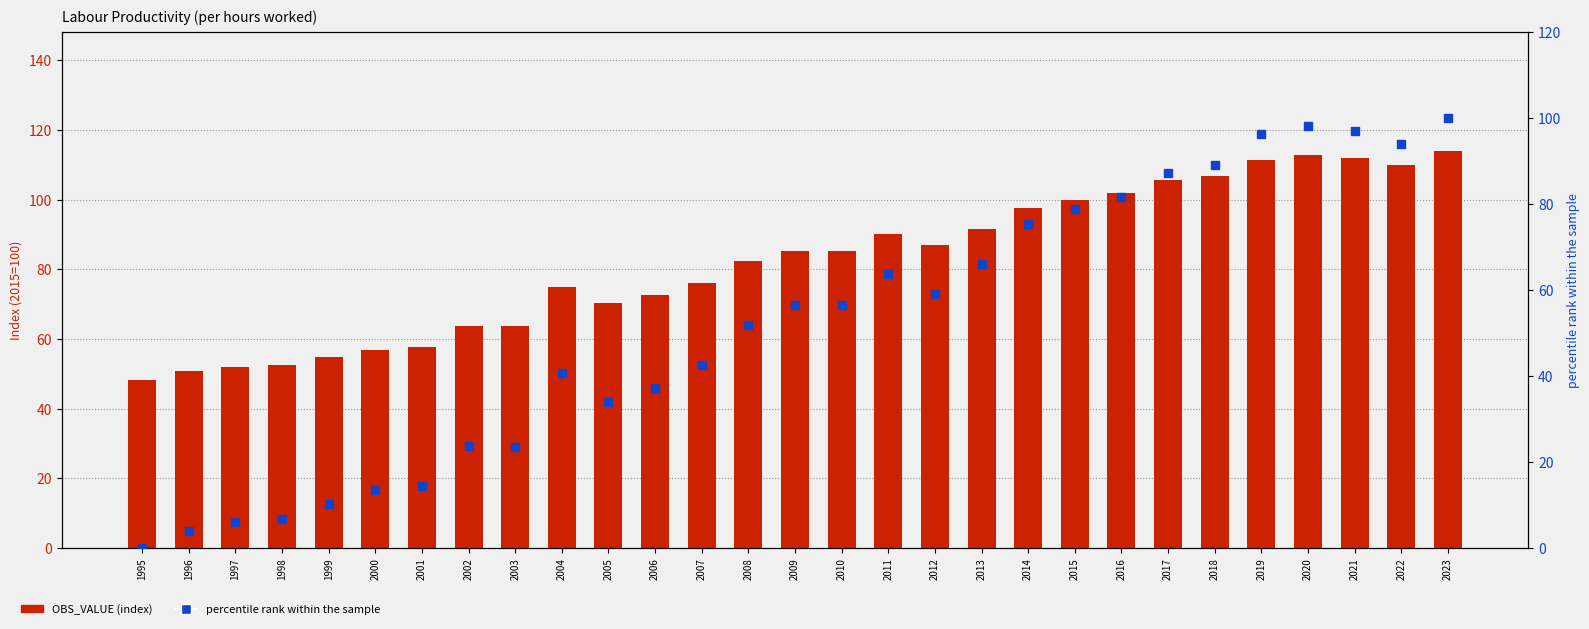

What are all the series names shown in the legend?

OBS_VALUE, percentile rank within the sample